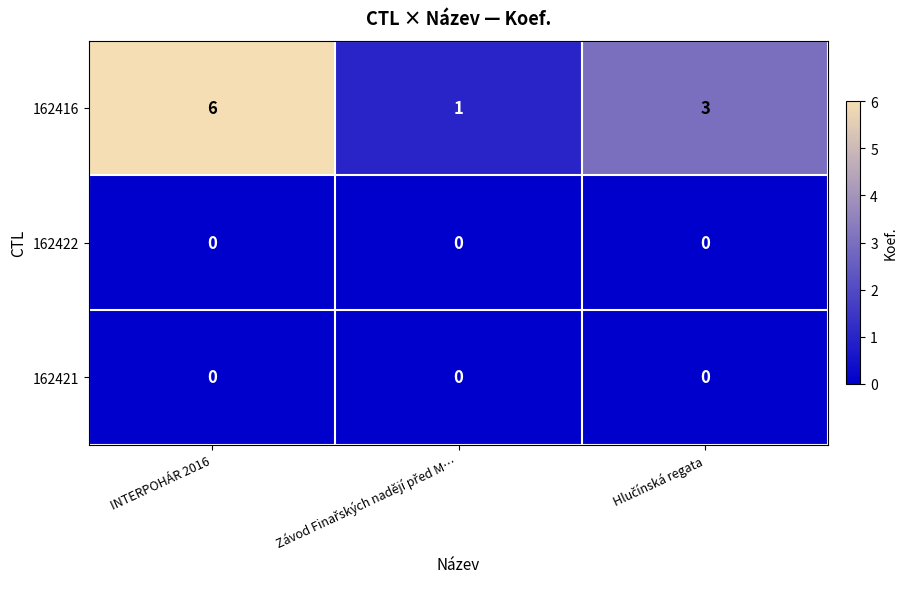

What is the greatest value displayed?

6